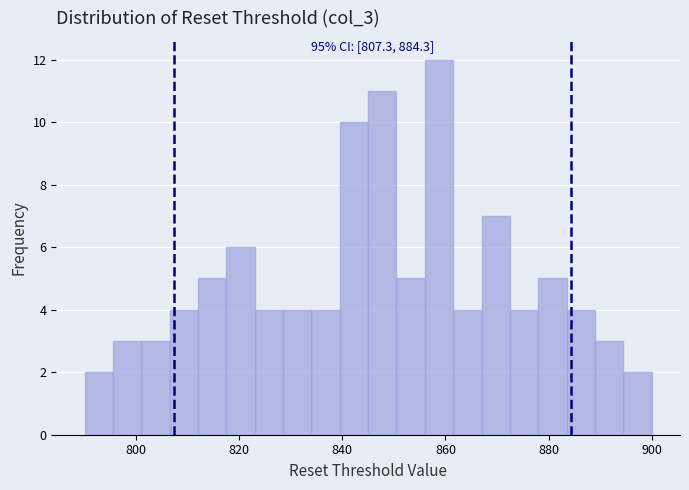

Read against the x-axis, roughly where is the centre of the tallest bar?

858